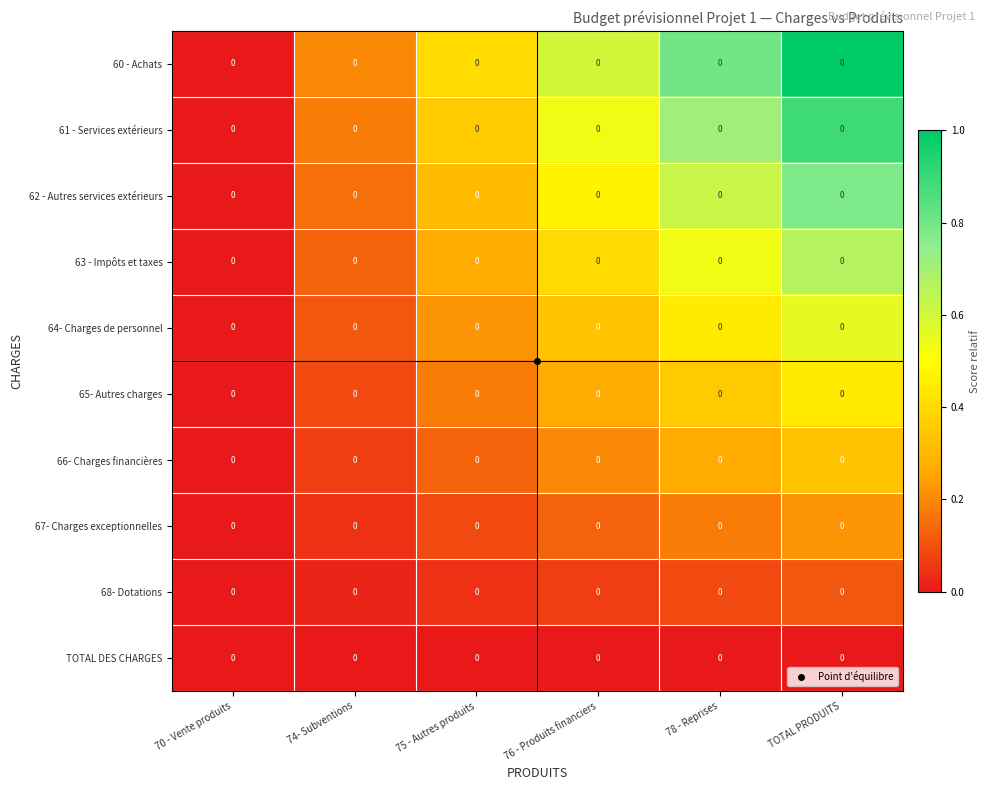

Which has a higher value, 75 - Autres produits or TOTAL PRODUITS?

TOTAL PRODUITS